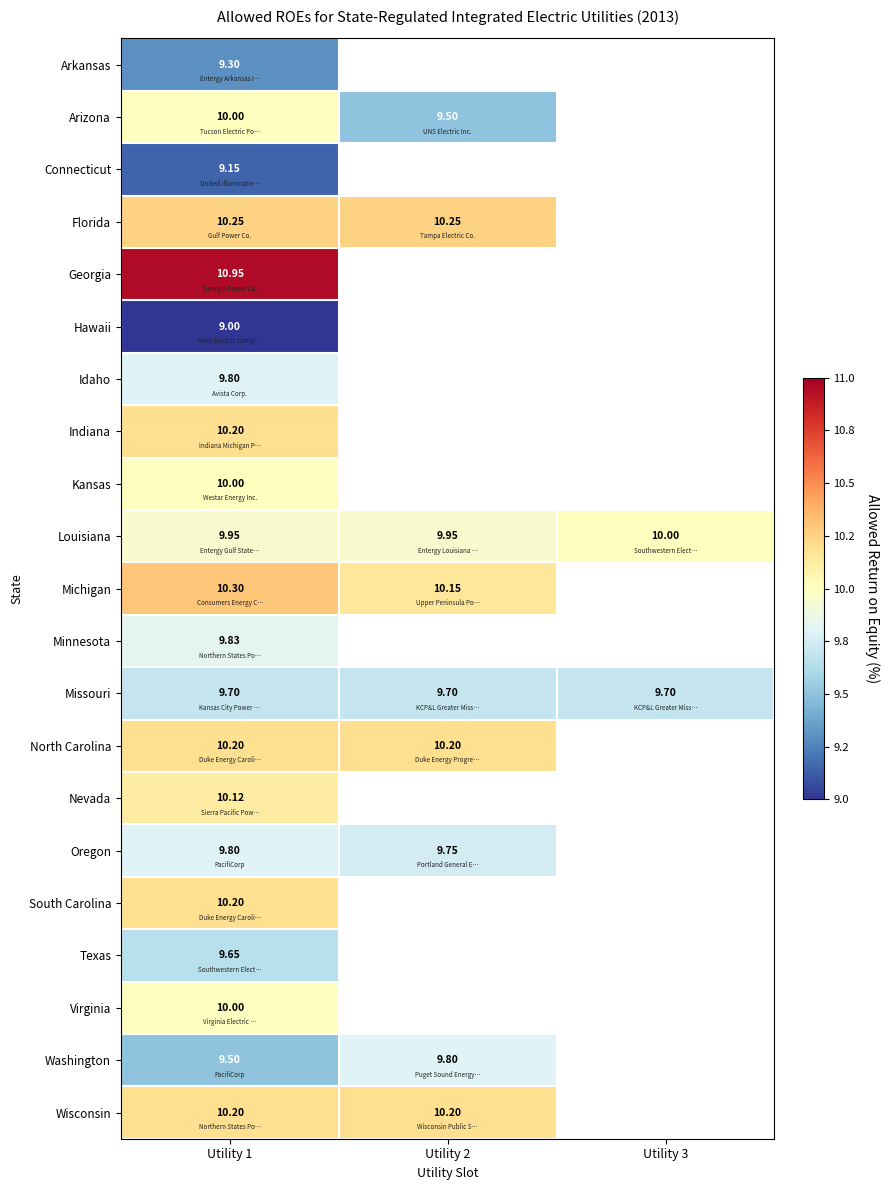

What is the difference between the Louisiana values at Utility 1 and Utility 3?

0.1